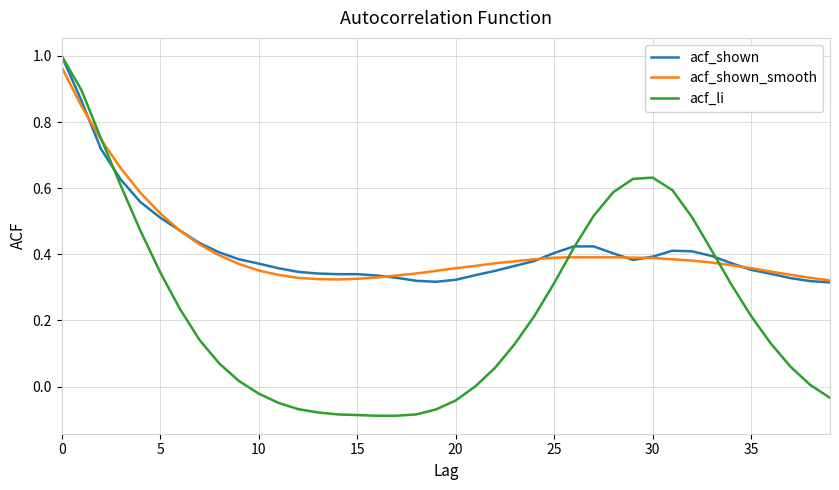

Which series has the largest range (max minus min)?

acf_li